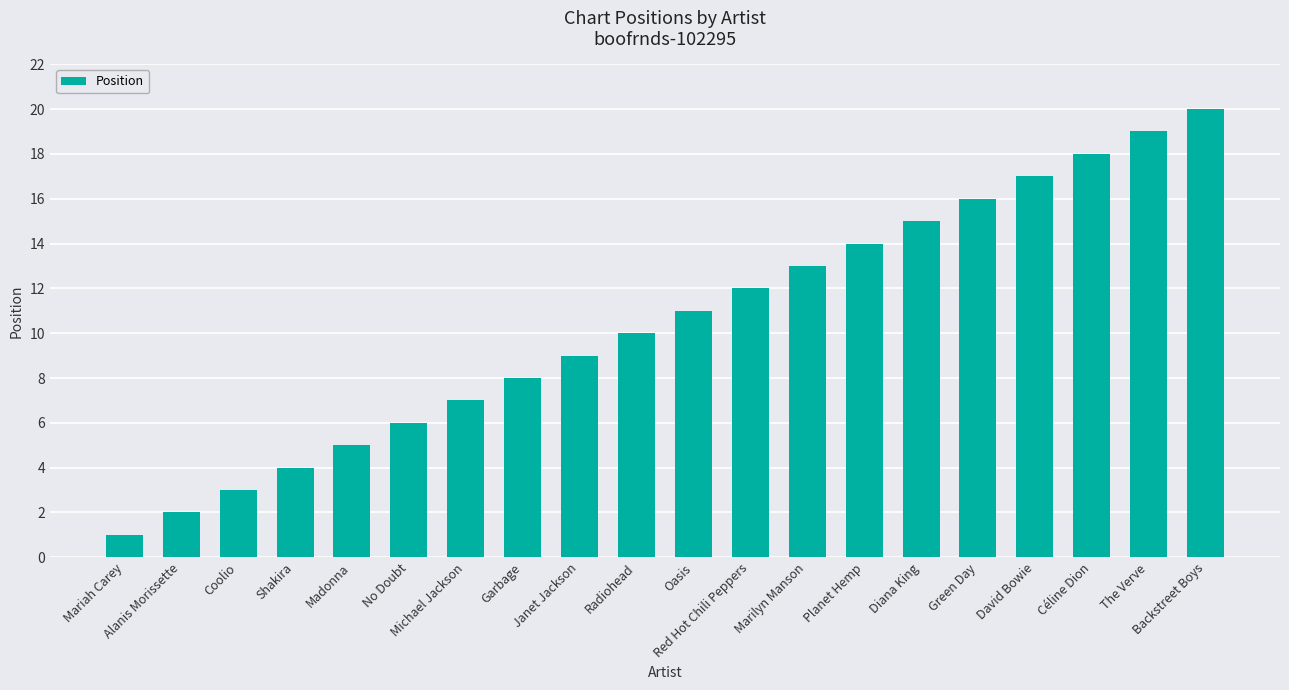

What is the minimum value shown in the chart?

1